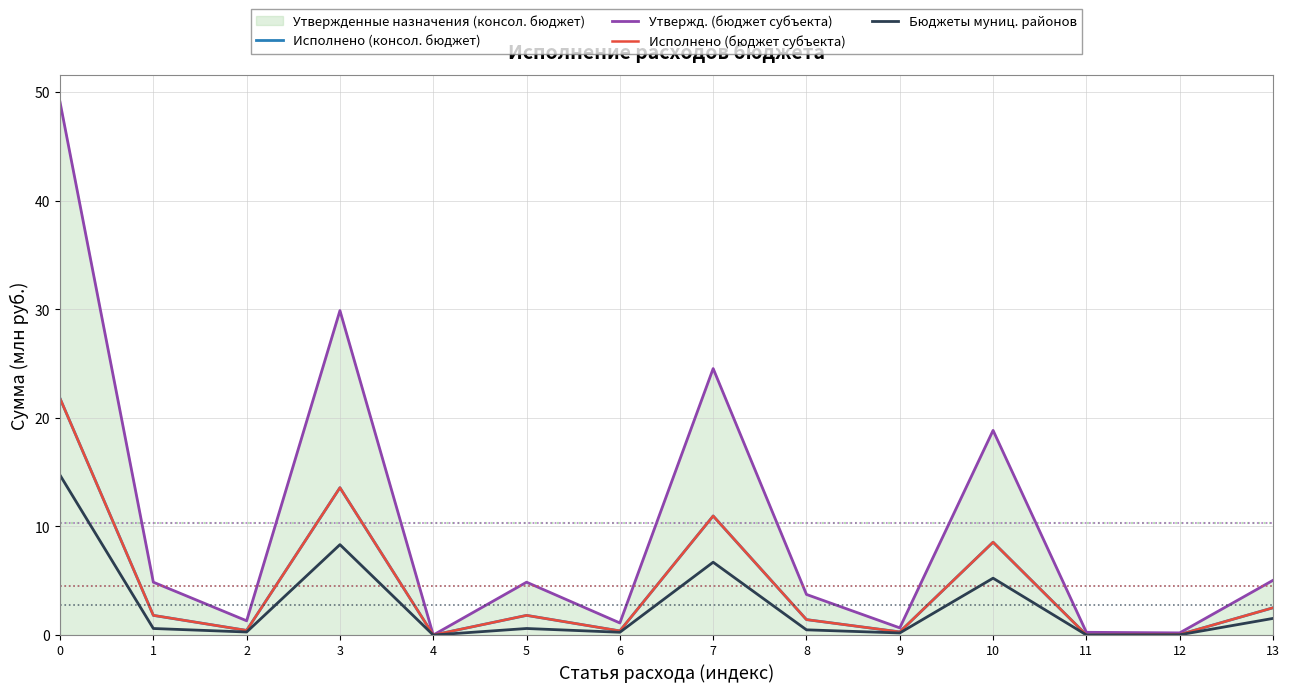

True or false: Исполнено (консол. бюджет) and Исполнено (бюджет субъекта) intersect in this chart.

False